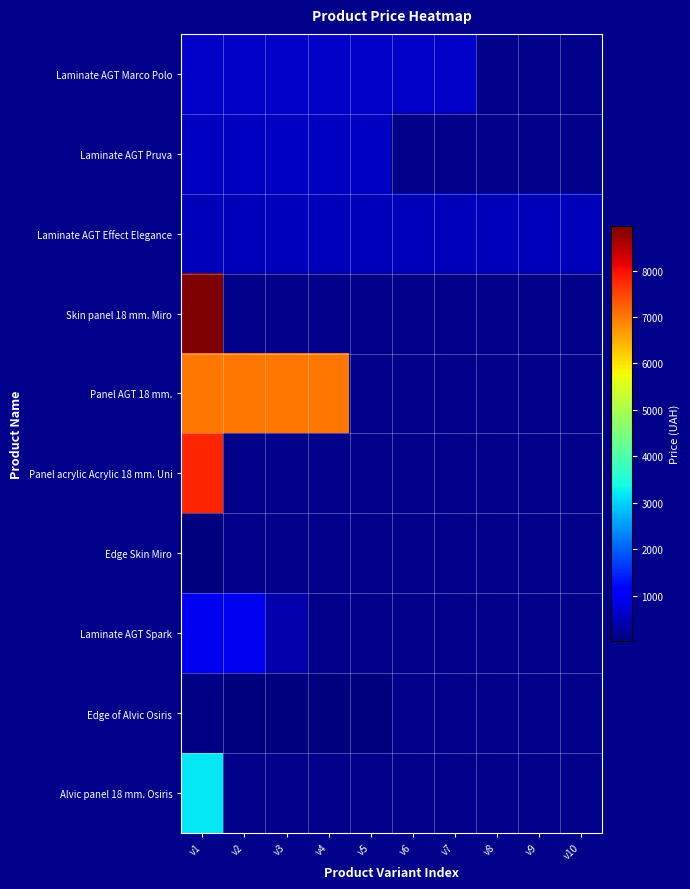

Which has a higher value, v4 or v2?

v4